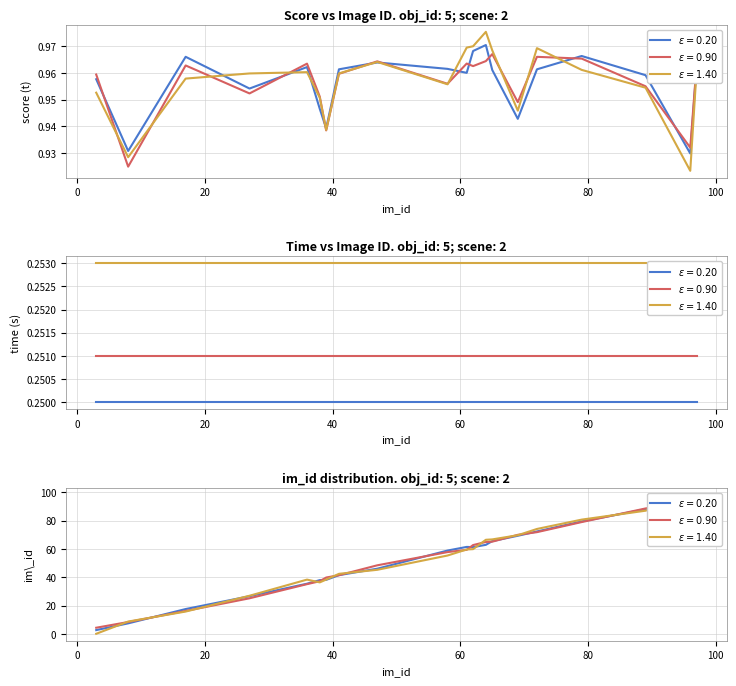

The score series shows 0.5 at 12. True or false?

False